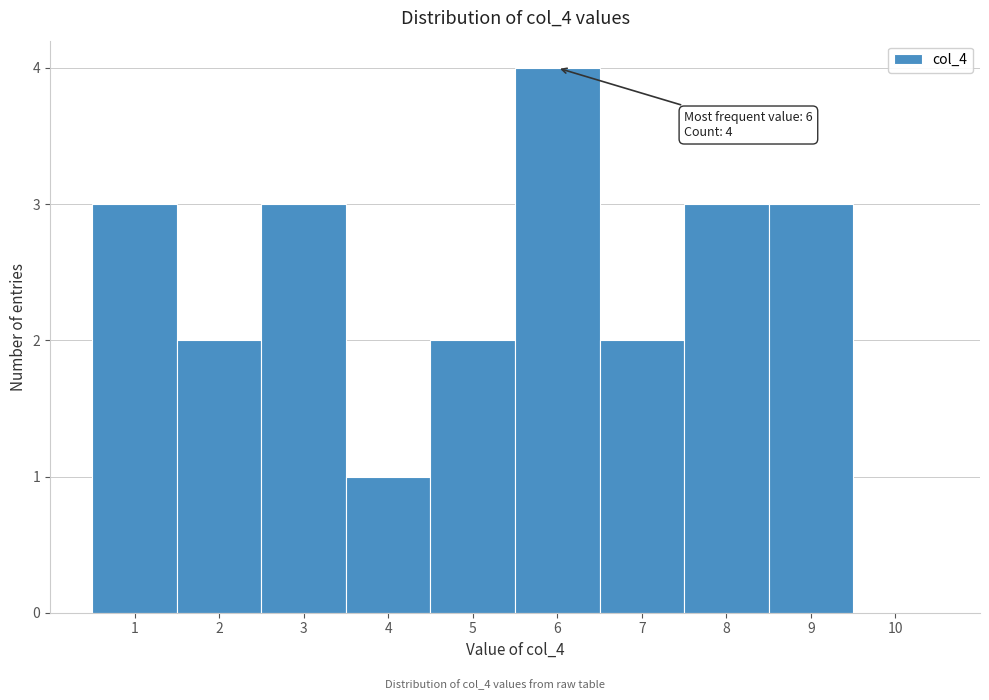

Over which range of the x-axis is the bar tallest?

5.5 to 6.5